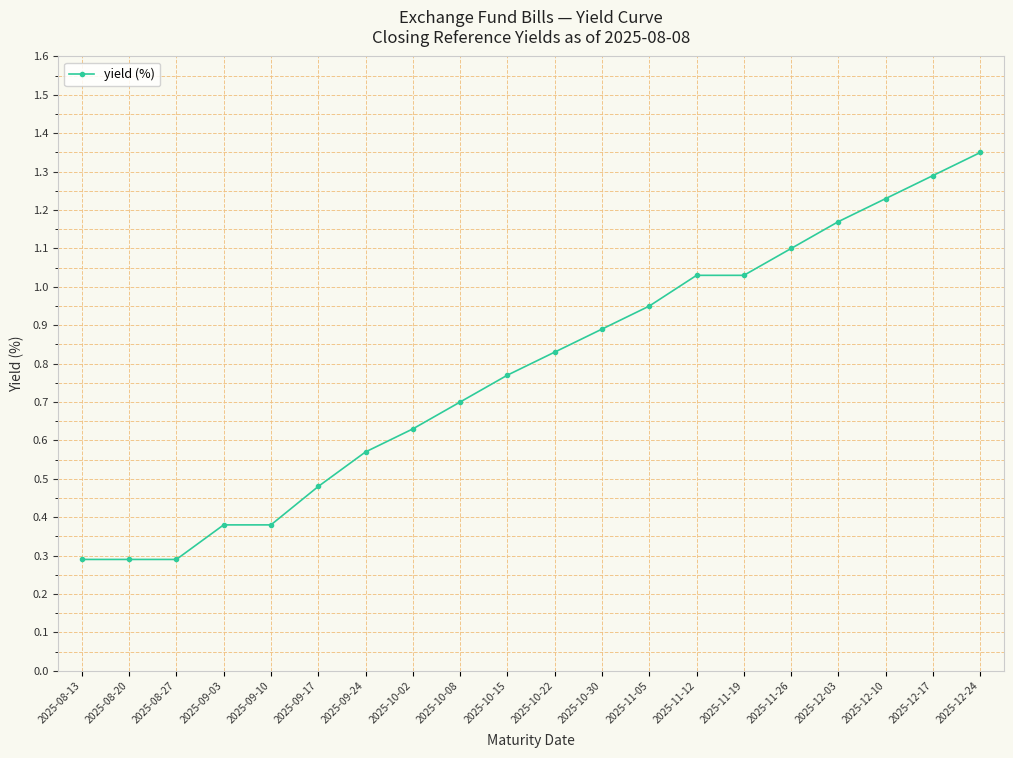

How many distinct data groups are displayed?

1